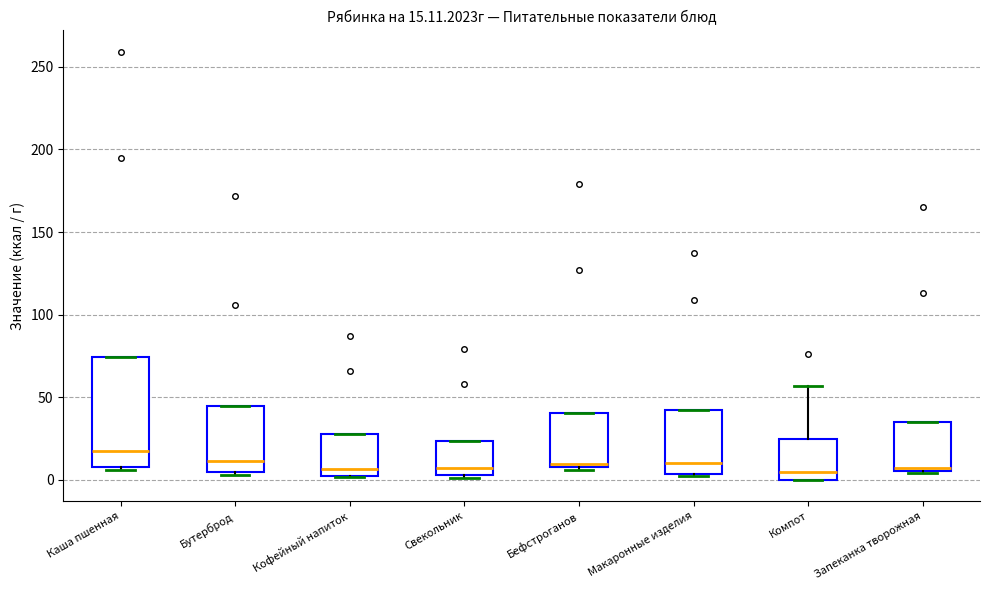

Which box is the tallest, from its lower edge to its upper edge?

Каша пшенная